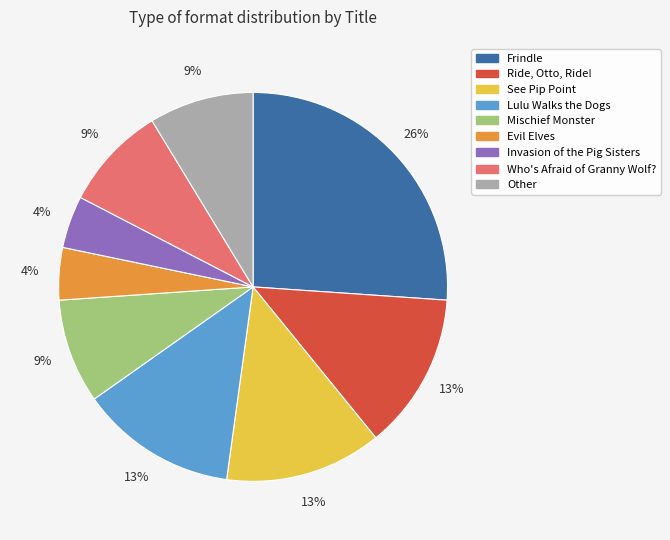

Does Mischief Monster account for over 50% of the chart?

No